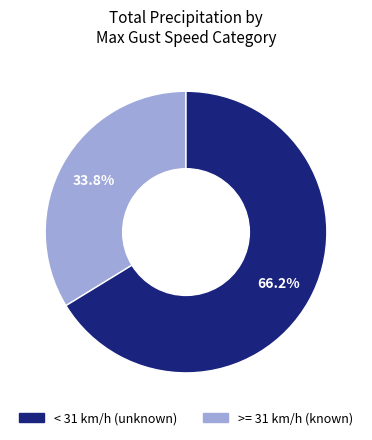

Does any single category account for the majority?

Yes